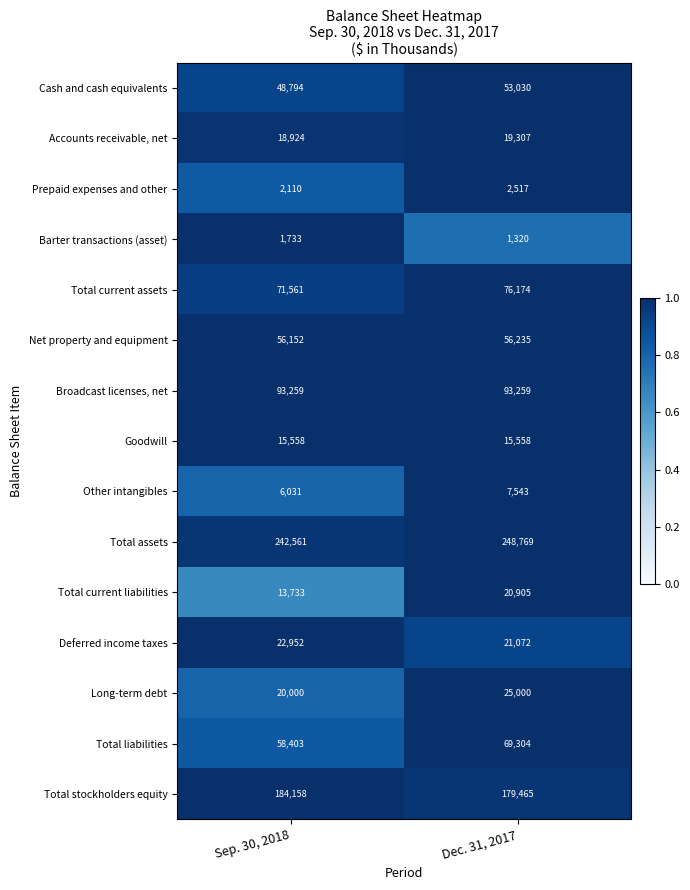

Which series has the largest range (max minus min)?

Total liabilities